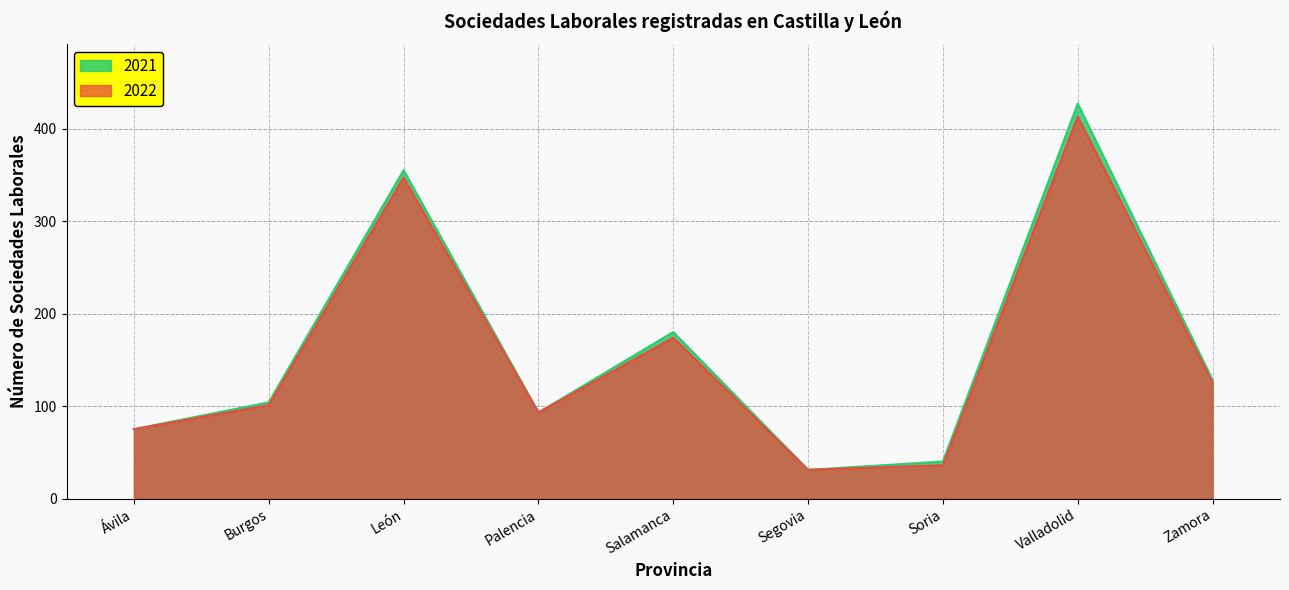

True or false: 2022 and 2021 cross at least once.

False